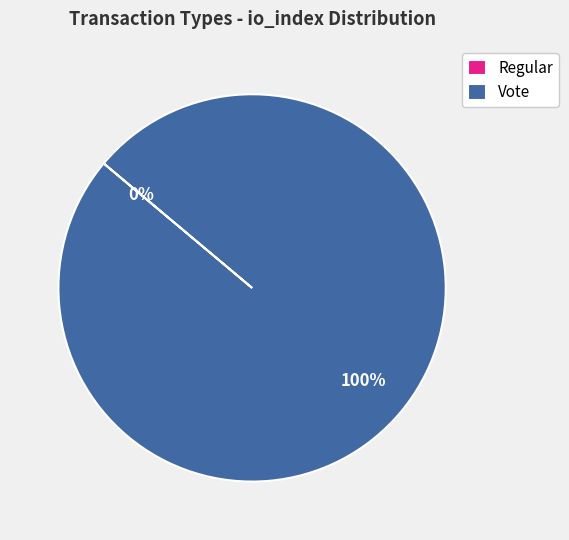

To the nearest percent, what is the difference between the largest and smallest slice percentages?

100%